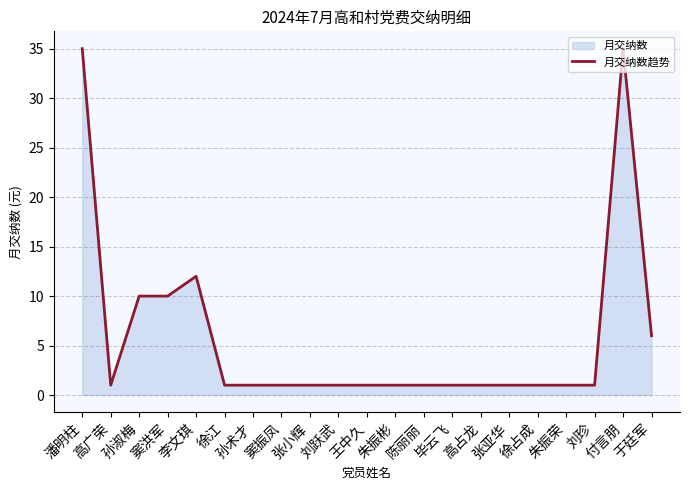

Where is the first local minimum?

高广荣